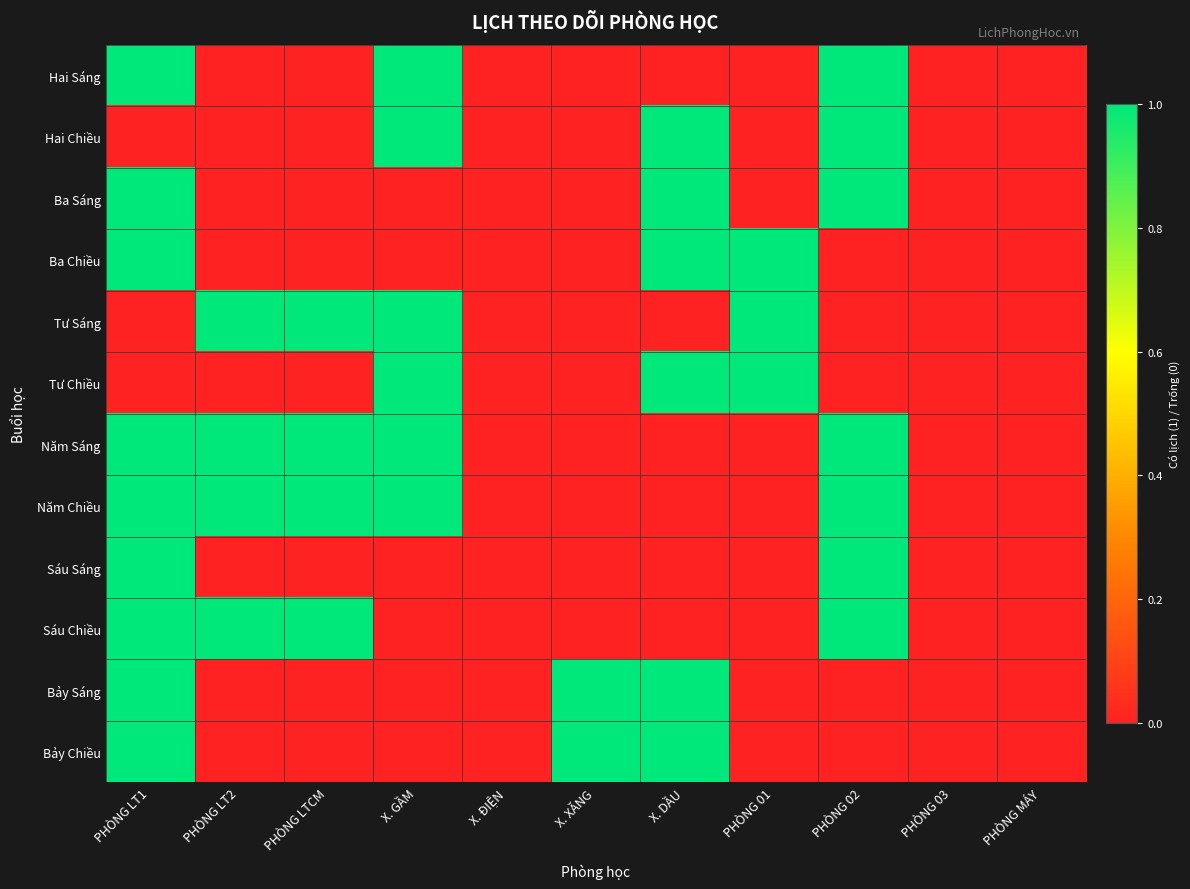

Which category has the lowest value across all series?

PHÒNG LT2